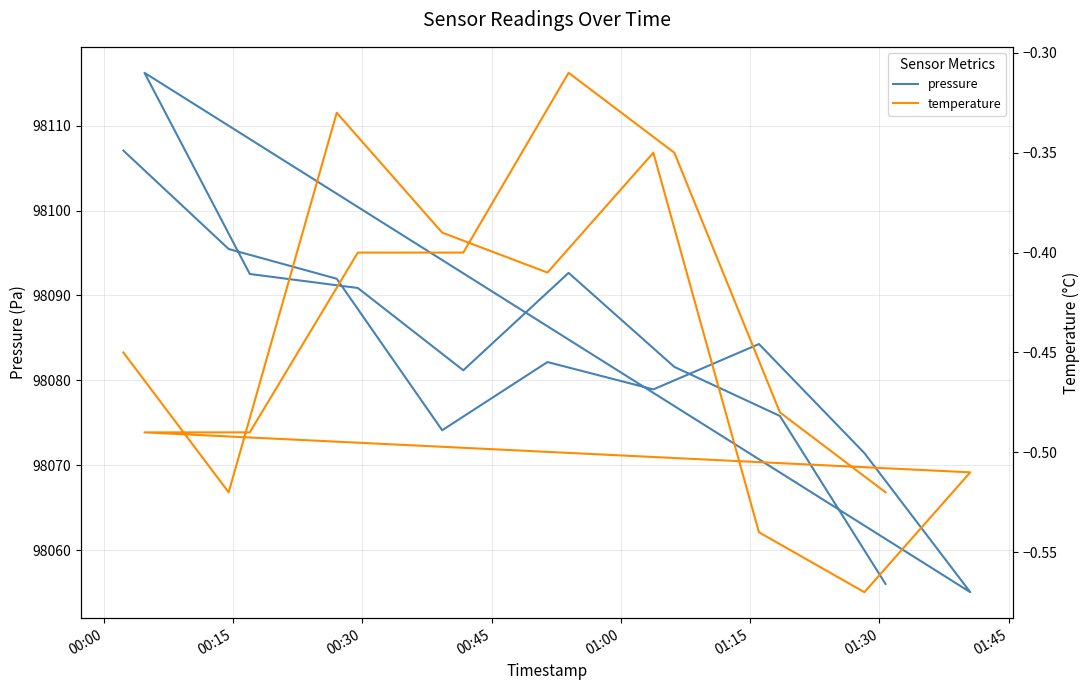

Which series has the largest range (max minus min)?

pressure